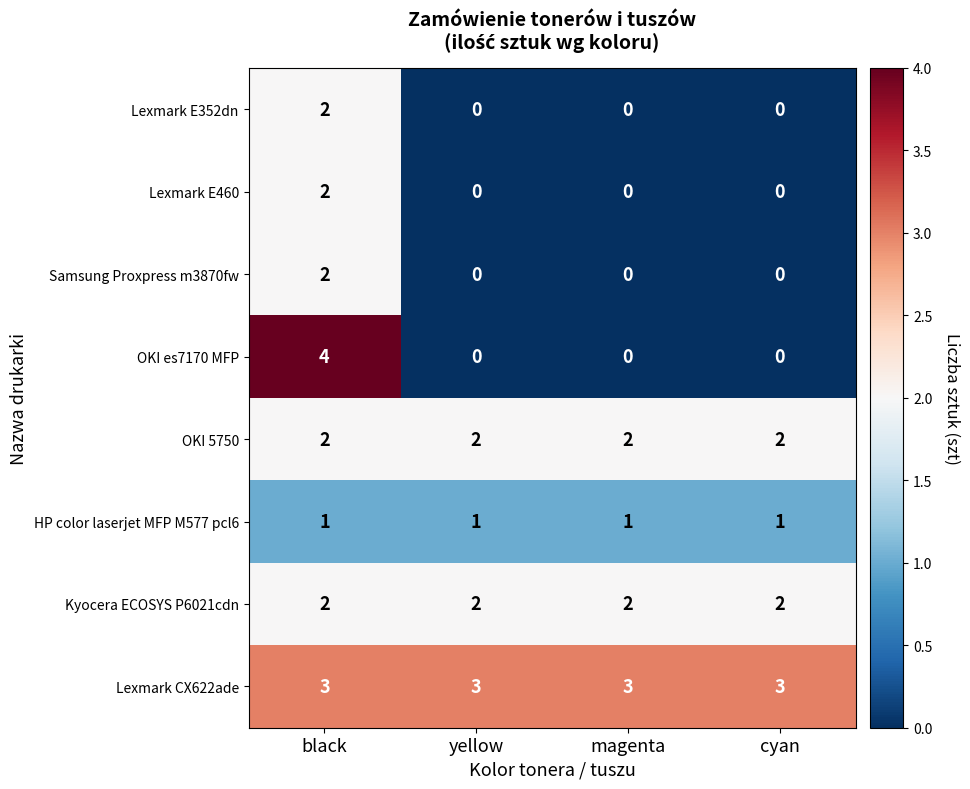

Which series has the largest total across all categories?

Lexmark CX622ade